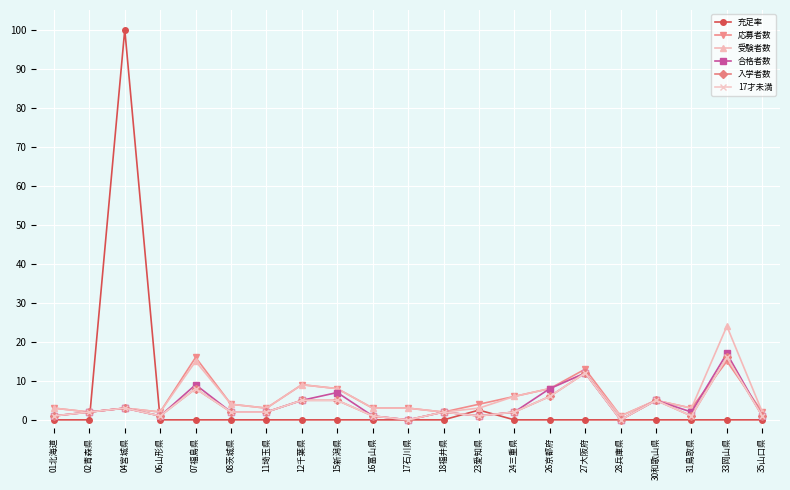

Is this an area chart (filled region under the line)?

No